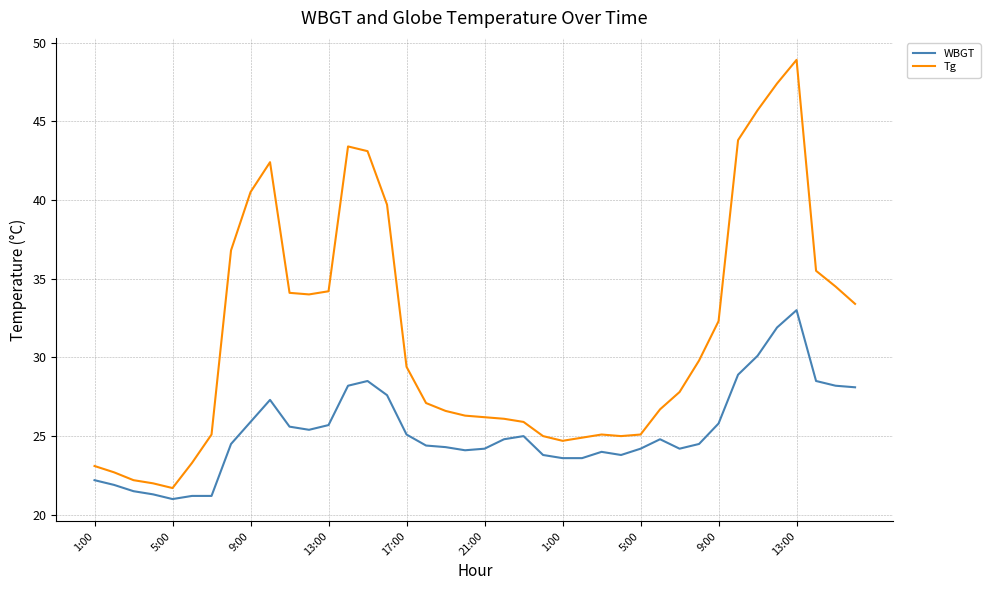

Does the chart have visible grid lines?

Yes